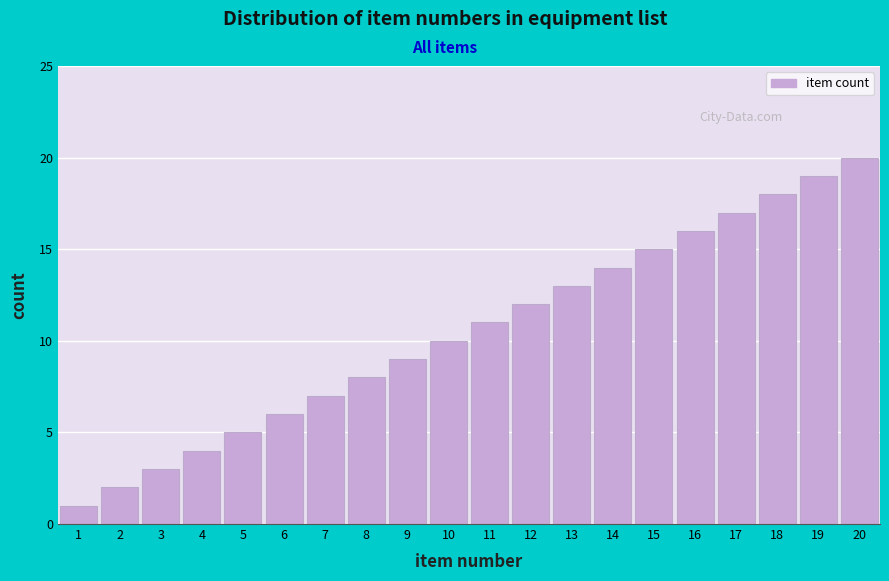

What is the maximum value shown in the chart?

20